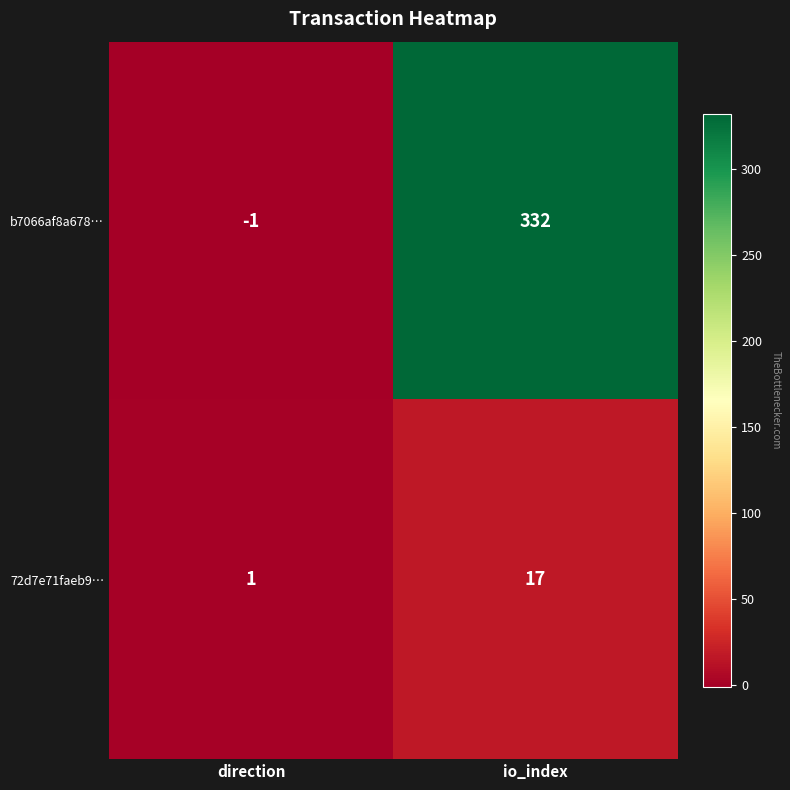

At which category is the sum across all series the highest?

io_index